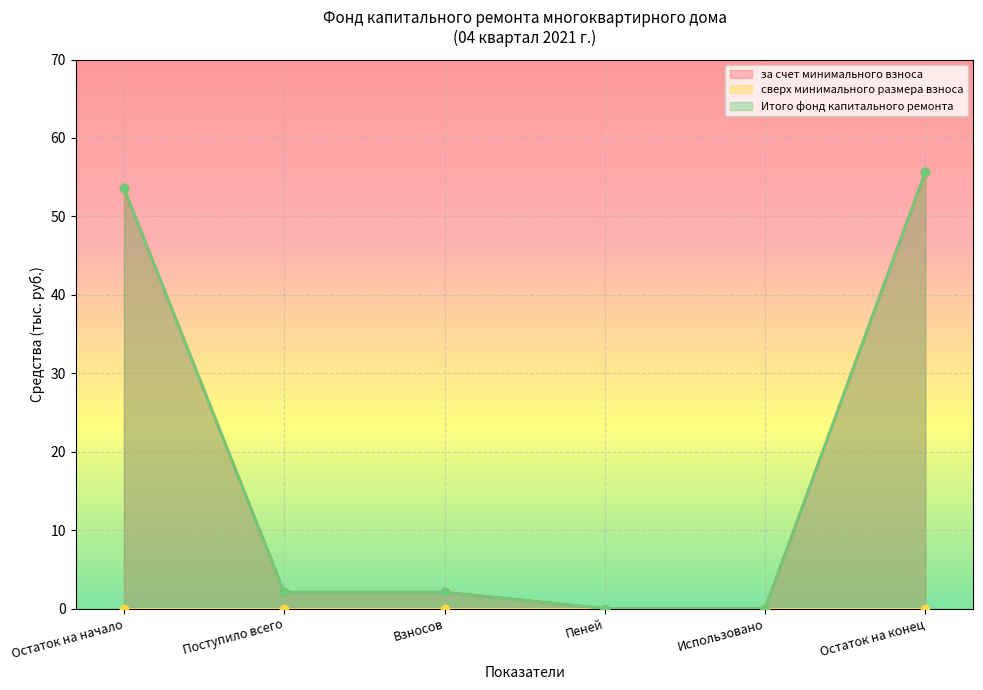

How many values in Итого фонд капитального ремонта are above zero?

4